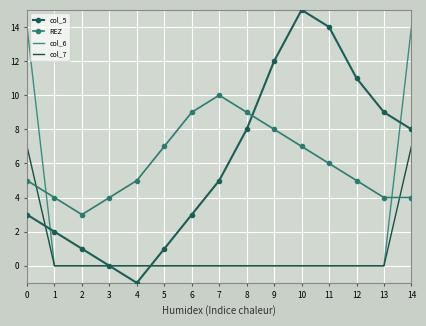

Which series ends up on top after the final intersection of col_5 and REZ?

col_5